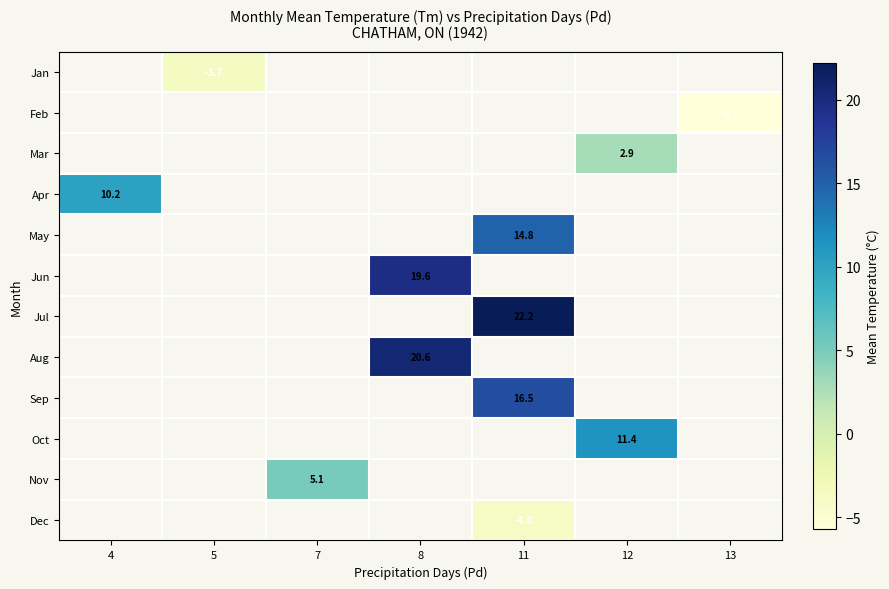

Which label corresponds to the largest value in the chart?

11